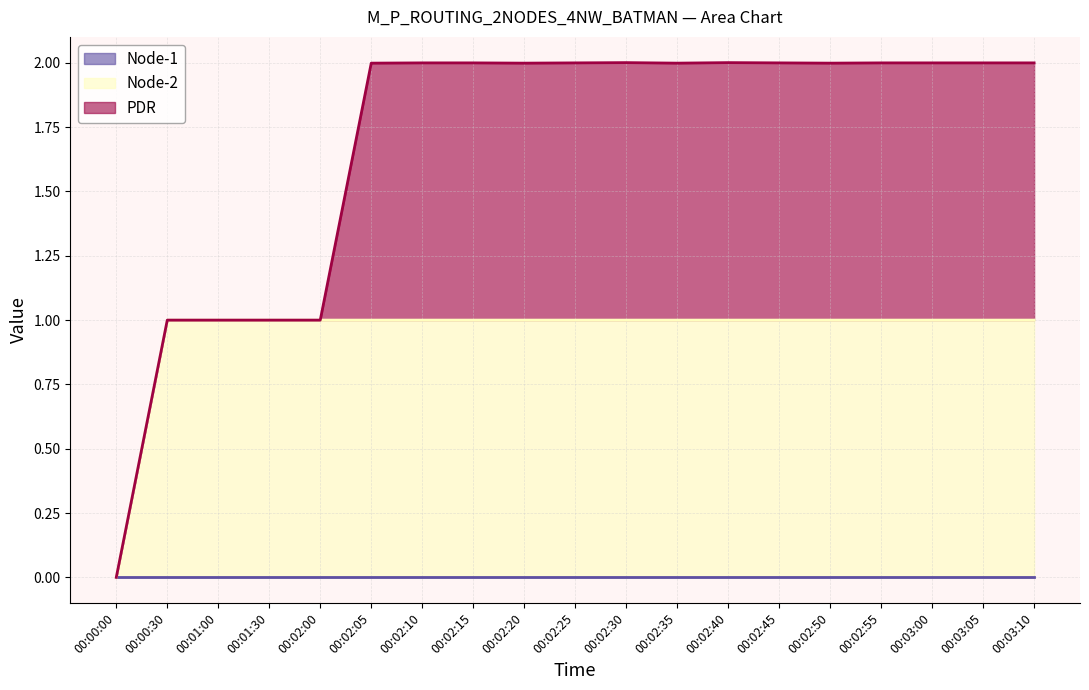

True or false: Node-1 and PDR intersect in this chart.

False